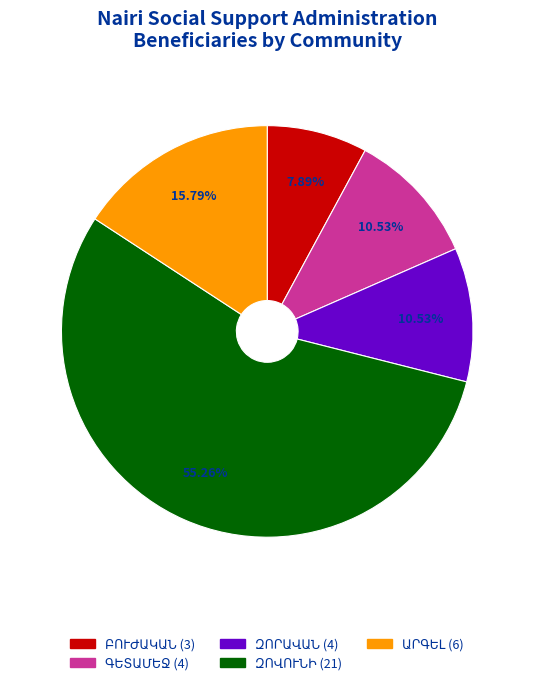

Is there any slice that represents more than half of the pie?

Yes